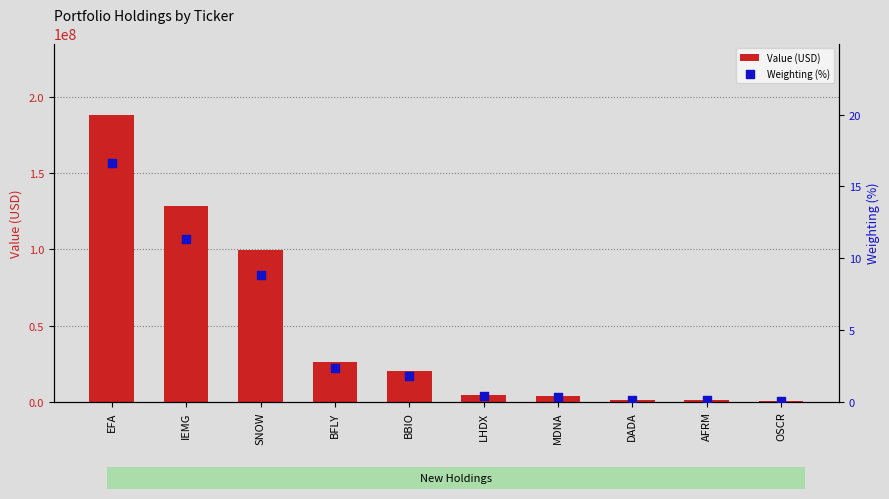

What is the total value across all series at IEMG?

128363011.3